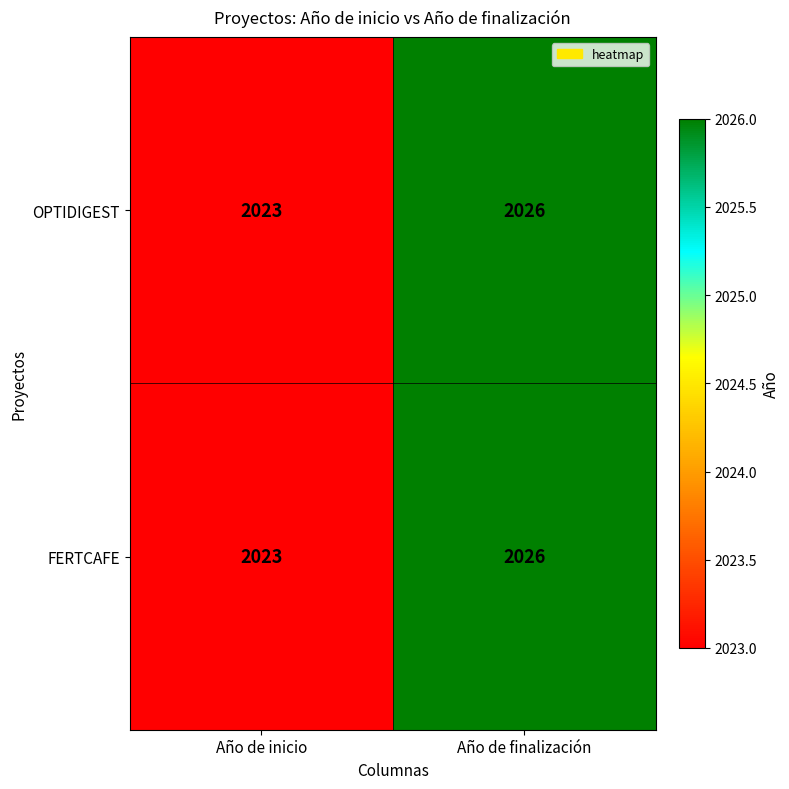

The OPTIDIGEST series shows 2682 at Año de inicio. True or false?

False